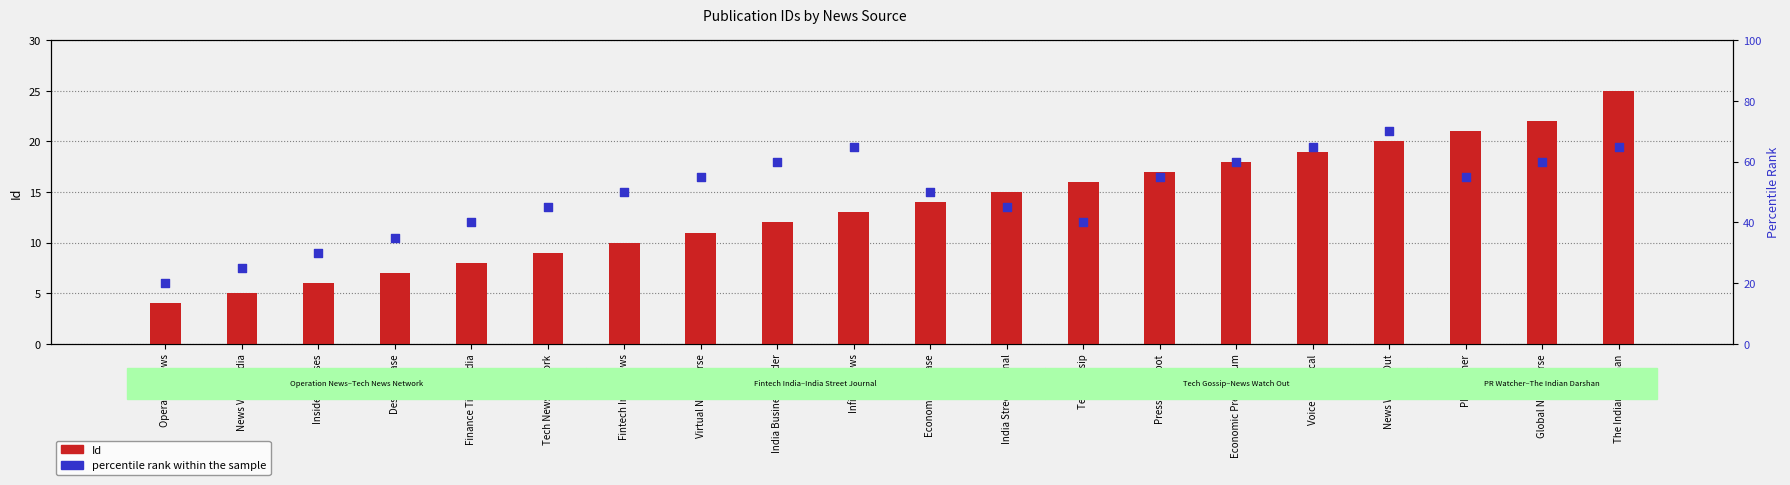

At which category is the sum across all series the highest?

News Watch Out